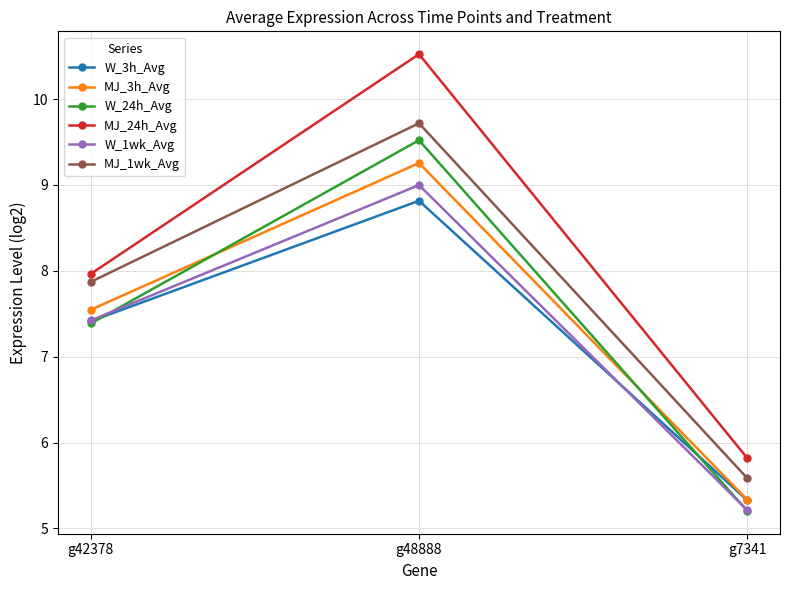

Which series has the largest total across all categories?

MJ_24h_Avg